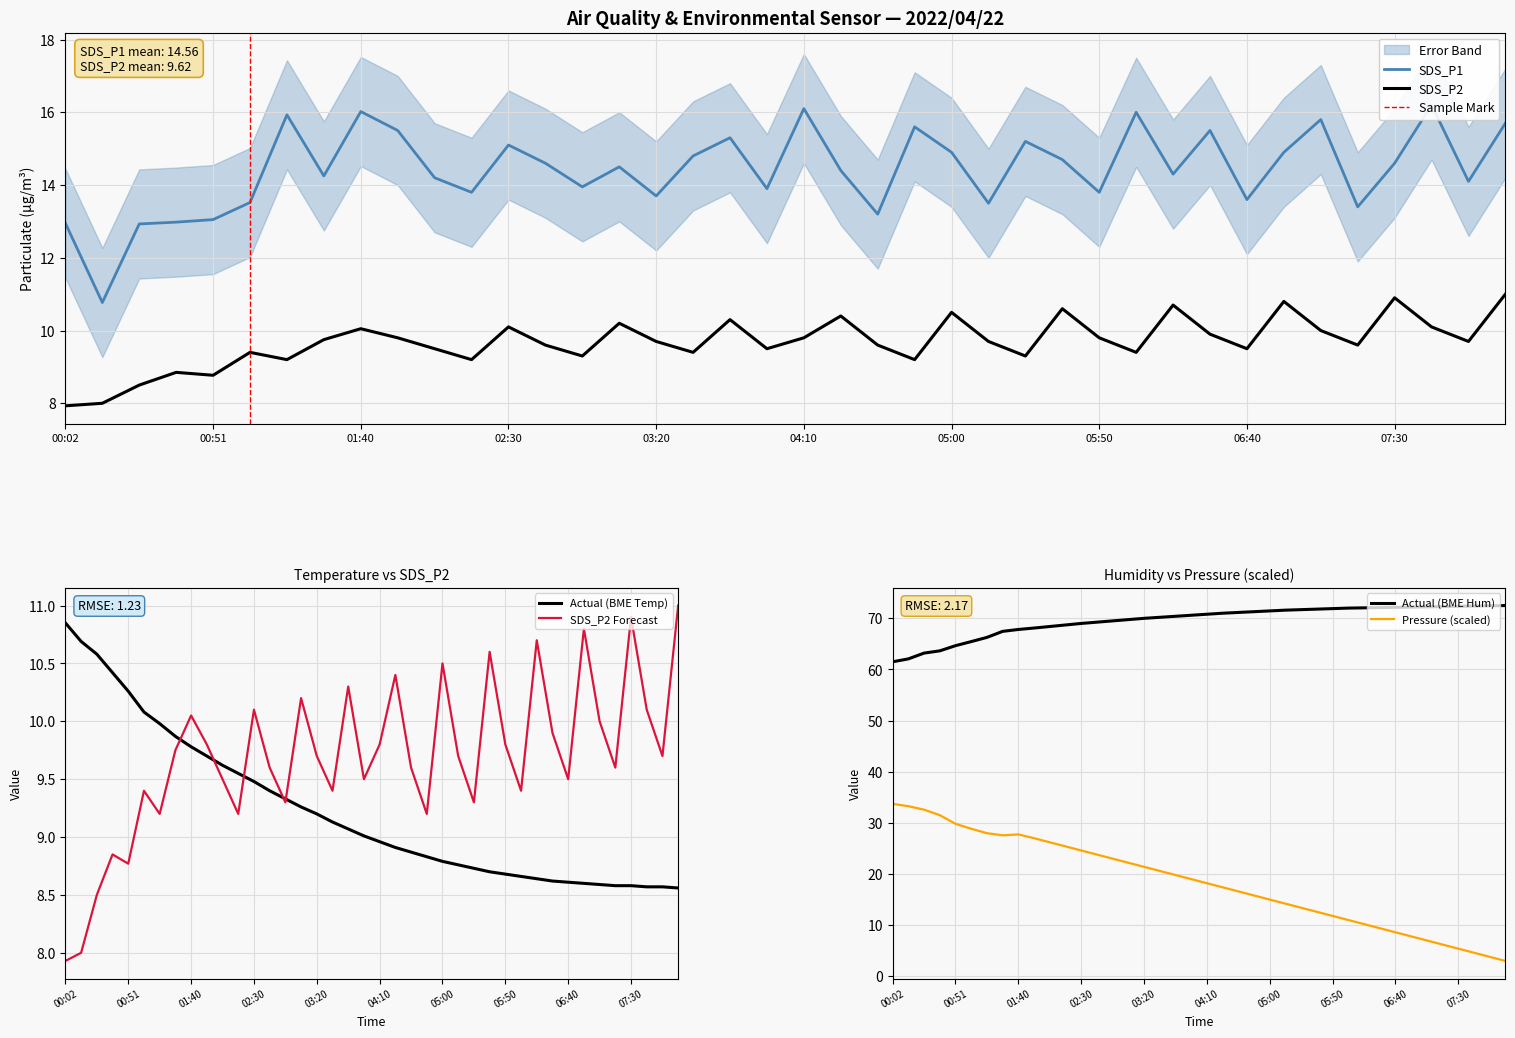

The value of BME280_pressure_hpa at 02:55 is 23.0. True or false?

True